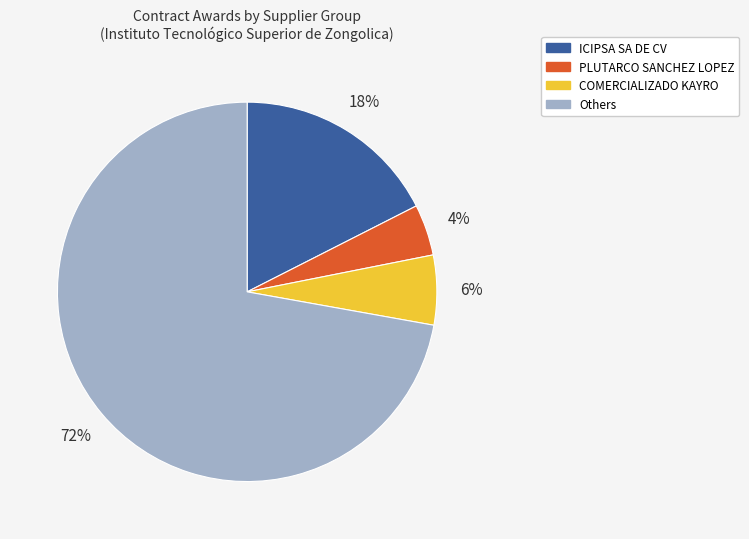

Count the number of slices in the pie.

4